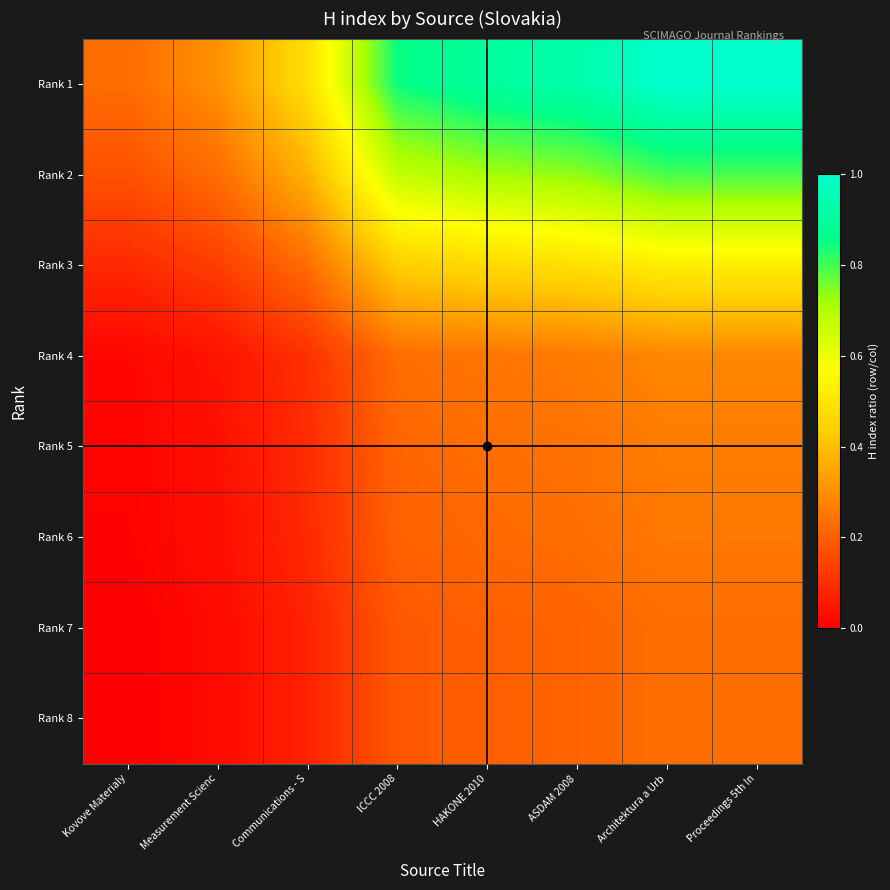

What is the total value across all series at Measurement Scienc?

0.8